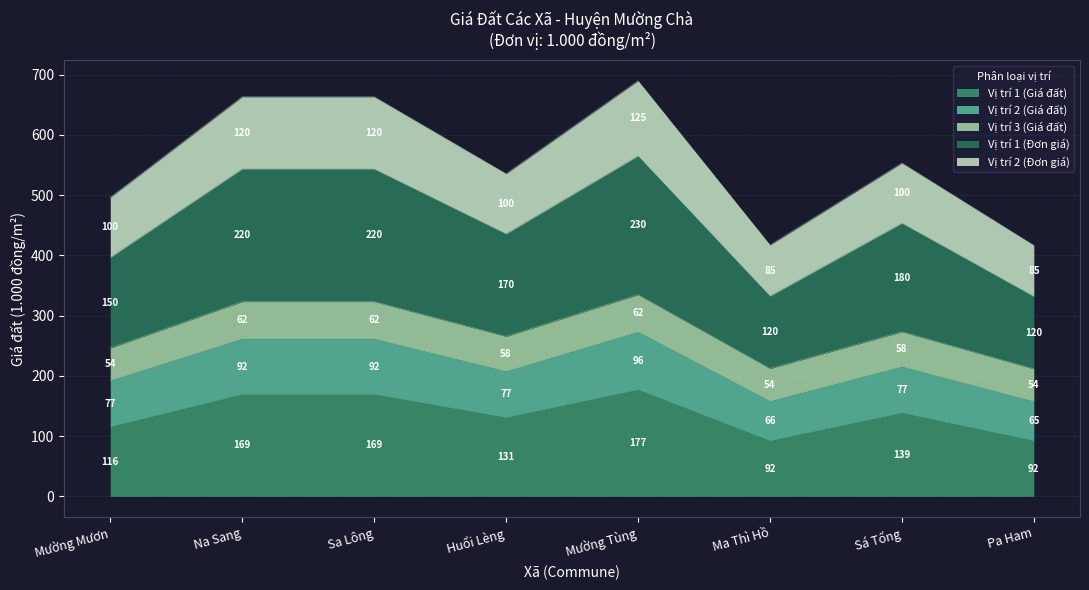

True or false: Vị trí 2 (Giá đất) has a value of 261.8 at Na Sang.

True